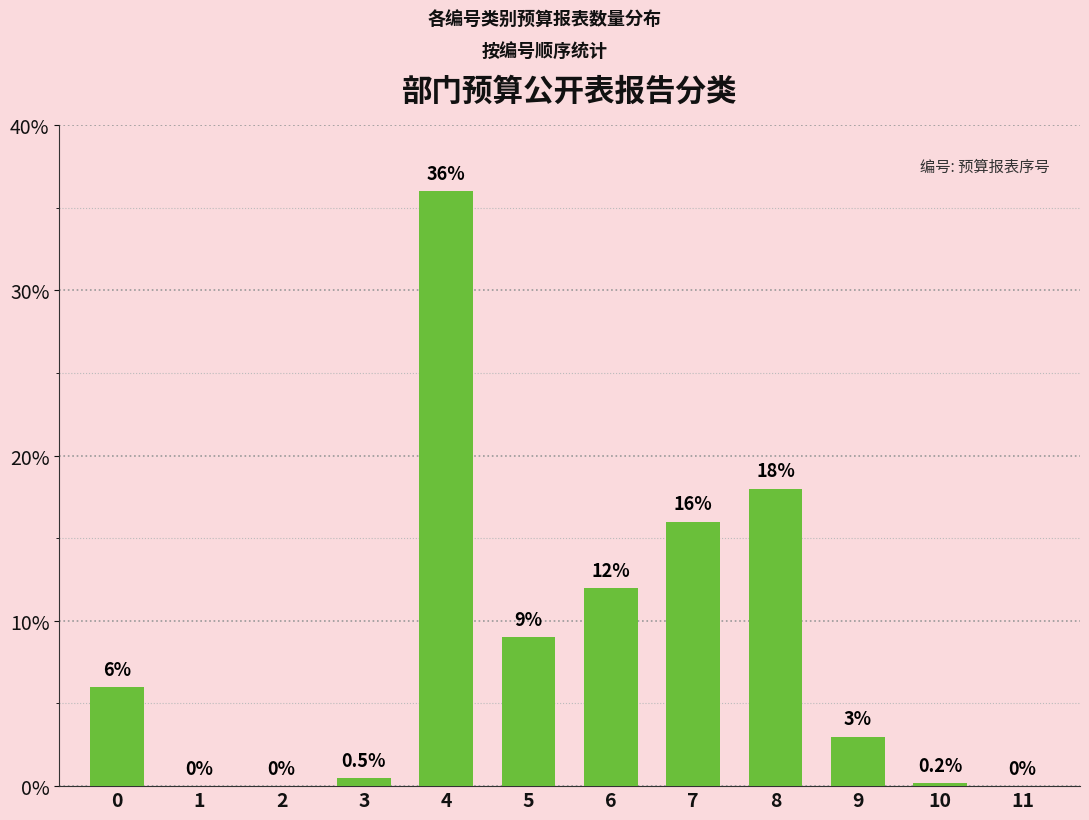

Reading left to right, what are all the values shown in this chart?

0=6.0	1=0.0	2=0.0	3=0.5	4=36.0	5=9.0	6=12.0	7=16.0	8=18.0	9=3.0	10=0.2	11=0.0